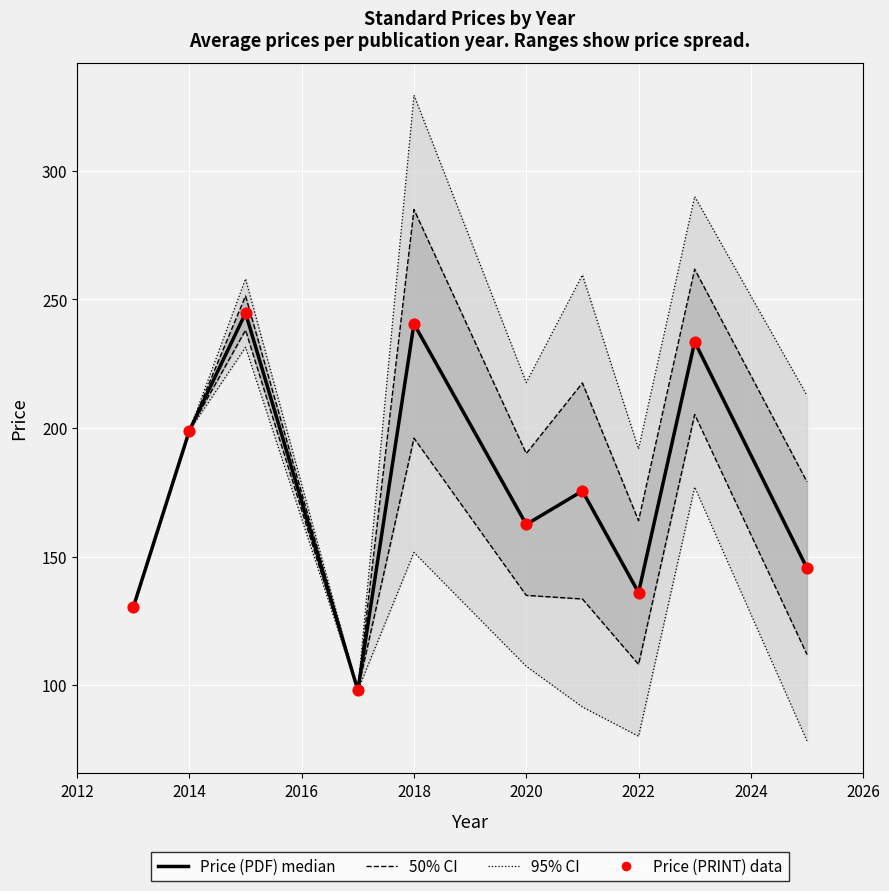

At how many categories does at least one series exceed 135?

8